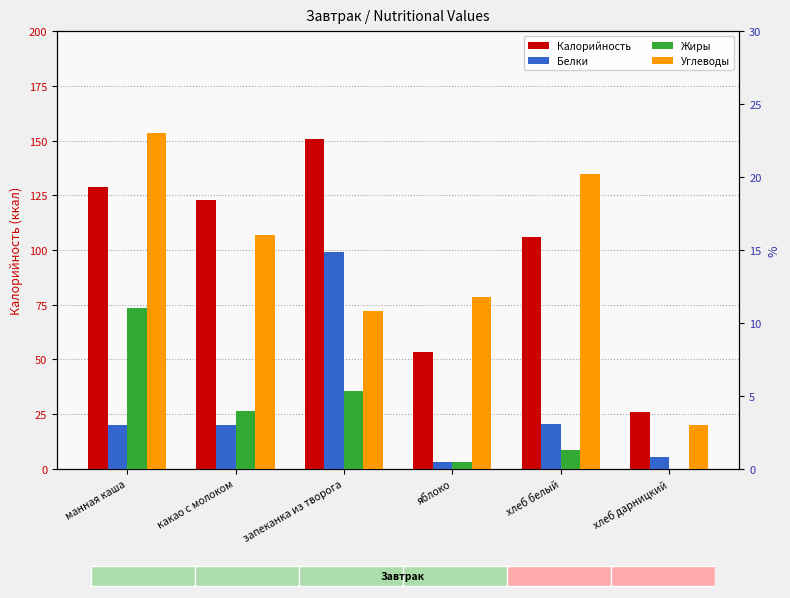

Count the number of categories in the chart.

6